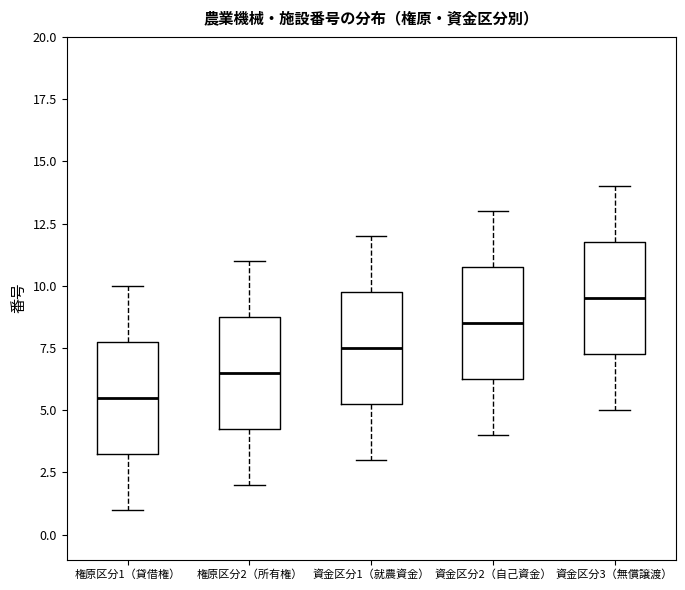

Reading left to right, read every box against the y-axis: the position of its median line, the range the box covers, and the ends of its whiskers. The values are not printed on the chart, so give them approximately, as read against the axis.

権原区分1（貸借権）: median 5.5, box 3.5 to 8.0, whiskers 1.0 to 10.0
権原区分2（所有権）: median 6.5, box 4.5 to 9.0, whiskers 2.0 to 11.0
資金区分1（就農資金）: median 7.5, box 5.5 to 10.0, whiskers 3.0 to 12.0
資金区分2（自己資金）: median 8.5, box 6.5 to 11.0, whiskers 4.0 to 13.0
資金区分3（無償譲渡）: median 9.5, box 7.5 to 12.0, whiskers 5.0 to 14.0